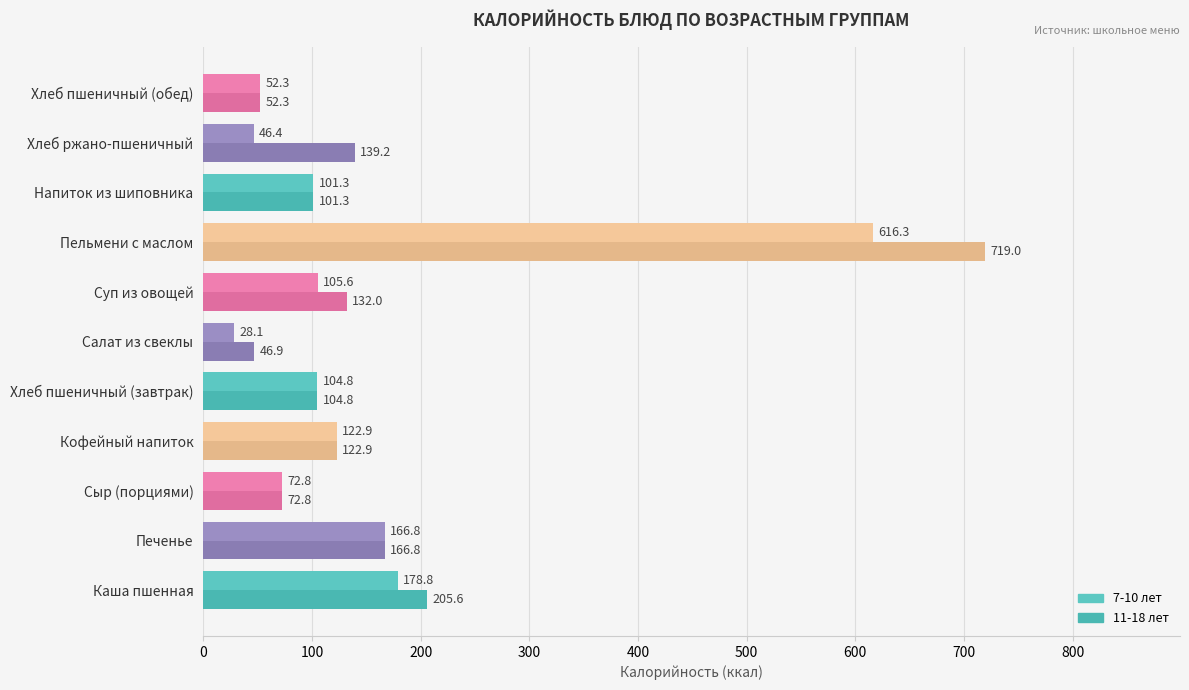

How many data points does each series have?

11